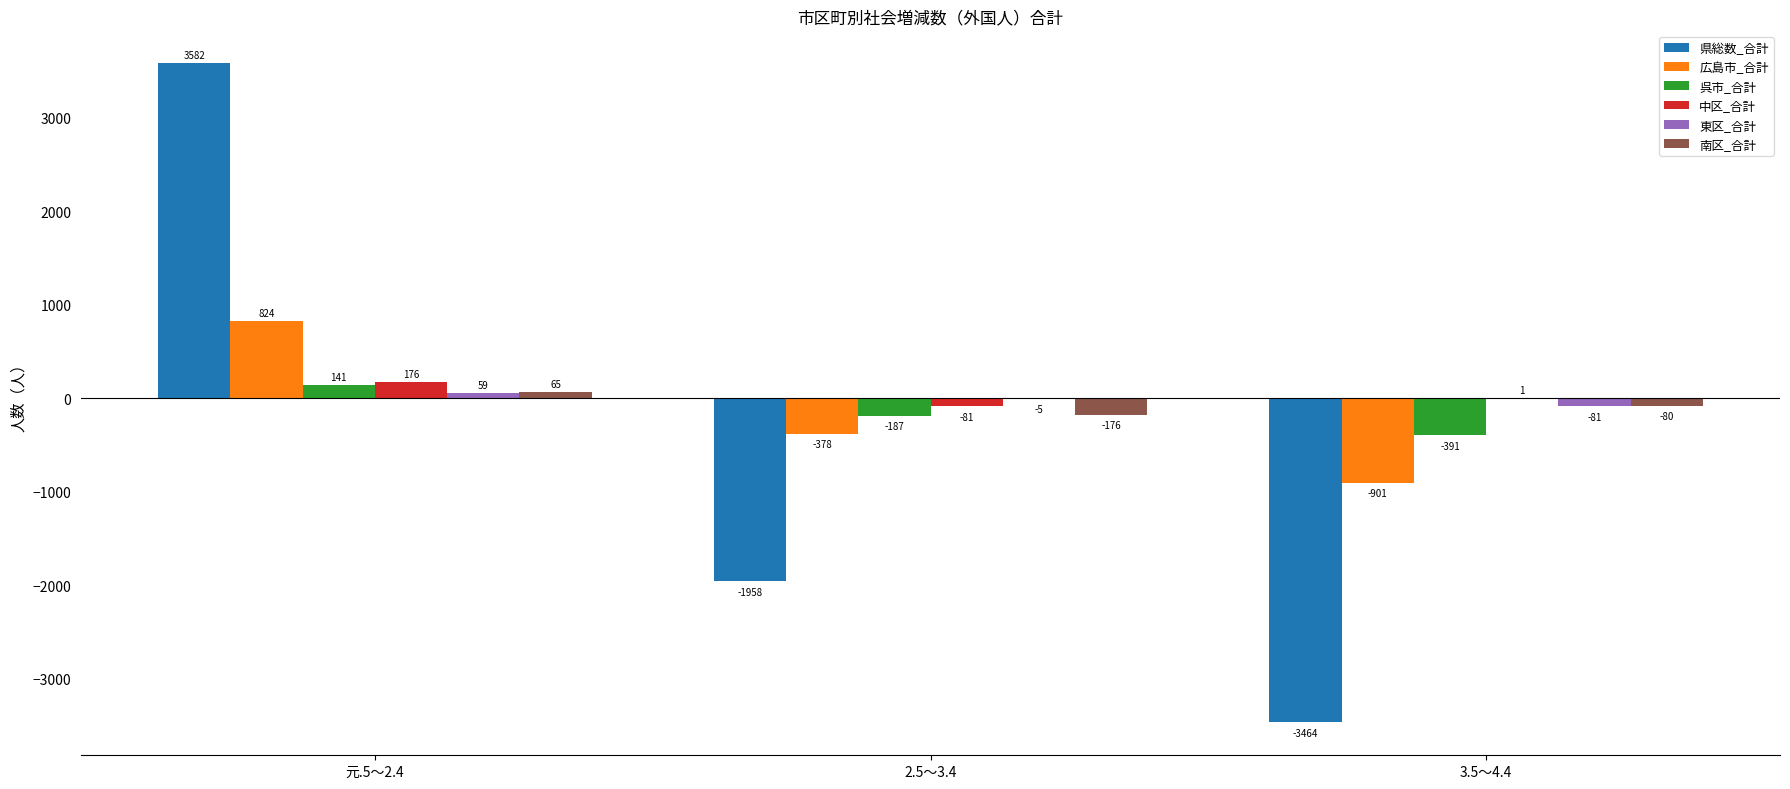

What are all the series names shown in the legend?

県総数_合計, 広島市_合計, 呉市_合計, 中区_合計, 東区_合計, 南区_合計